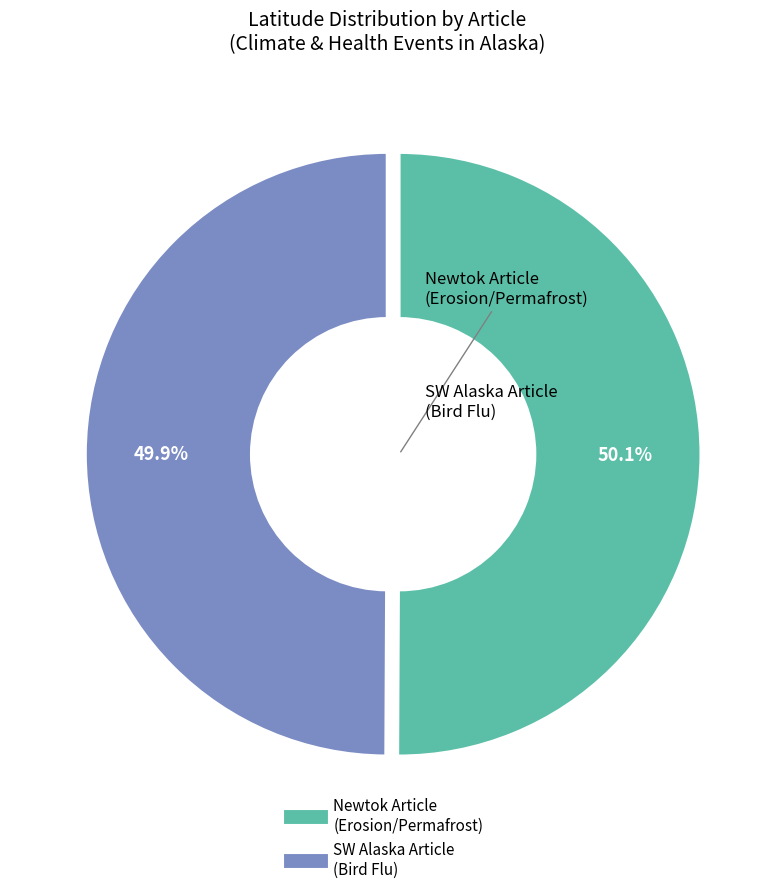

Is there any slice that represents more than half of the pie?

Yes